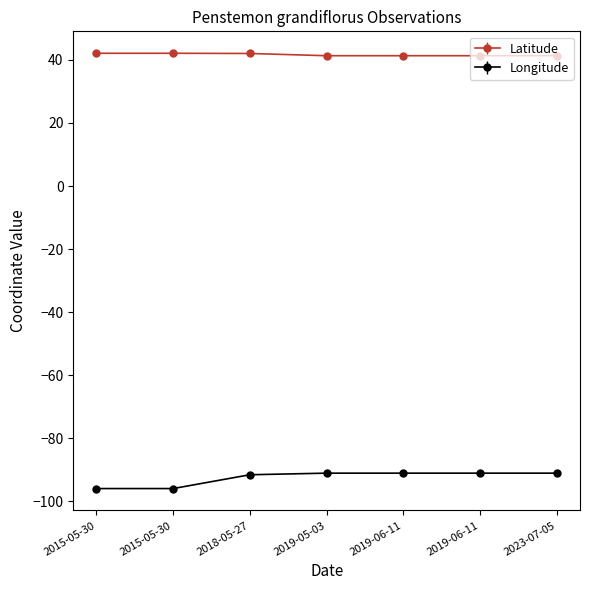

Does the chart display data point markers on the line(s)?

Yes